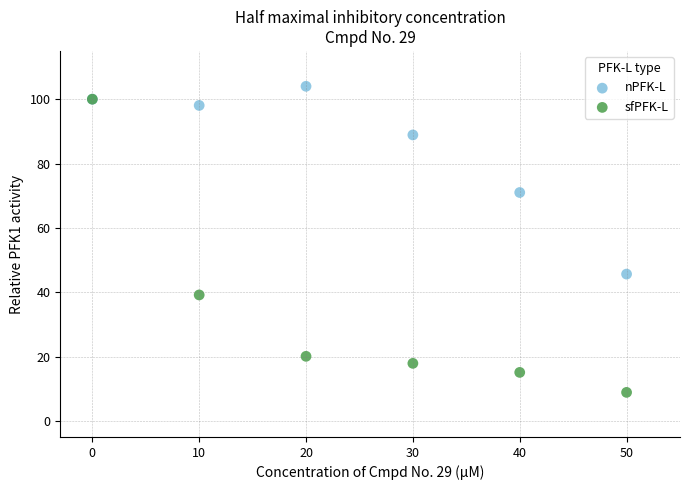

Which series has the largest Y range (max minus min)?

sfPFK-L